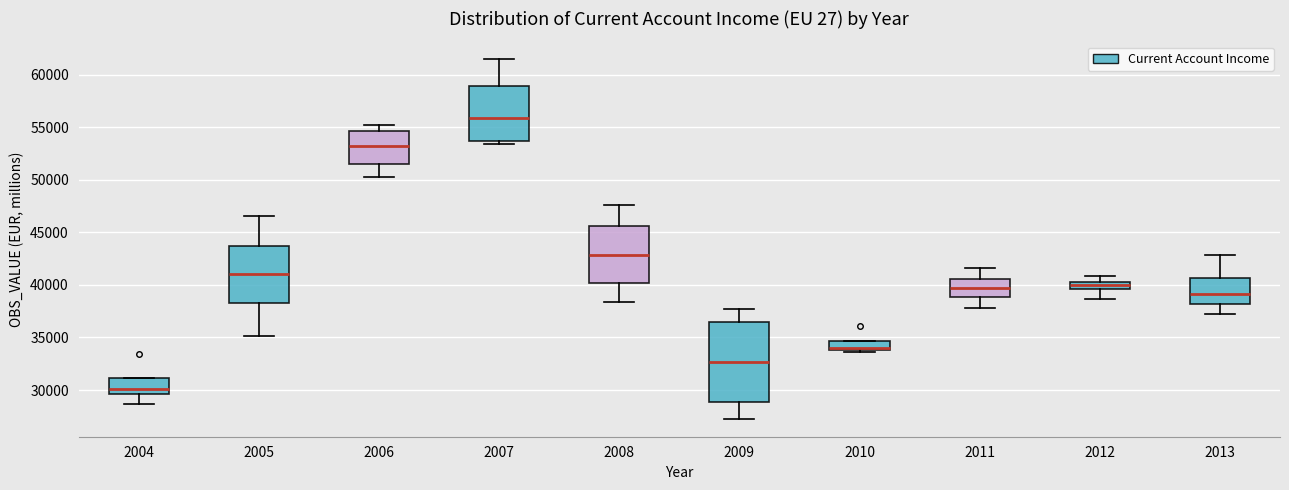

Which box's median line is the lowest?

2004